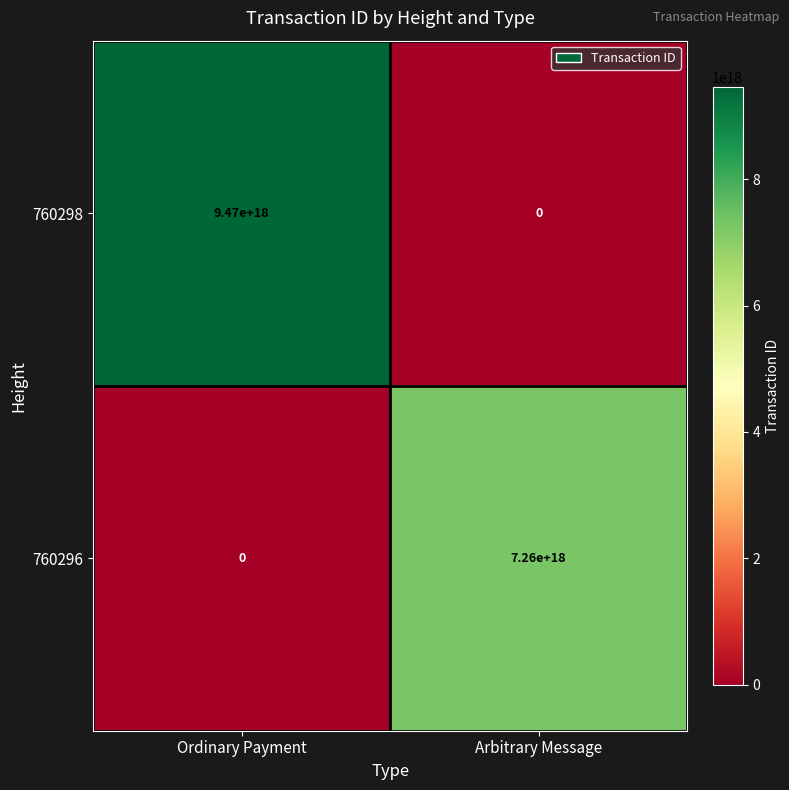

At which category is the sum across all series the highest?

Ordinary Payment